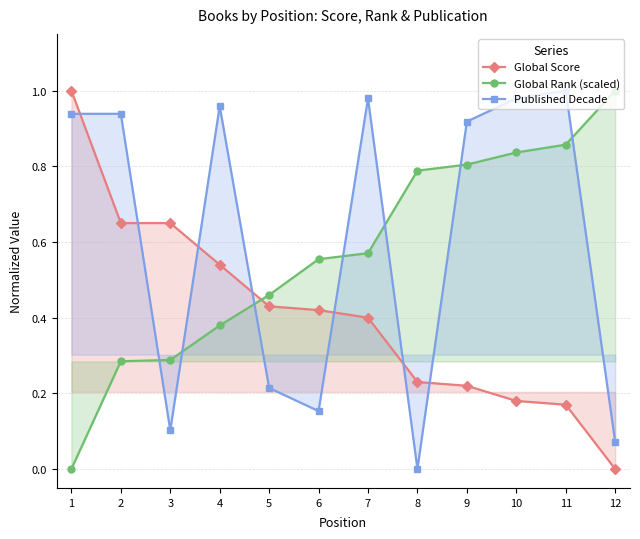

Rank the categories by Global Rank (scaled) value from lowest to highest.

1, 2, 3, 4, 5, 6, 7, 8, 9, 10, 11, 12